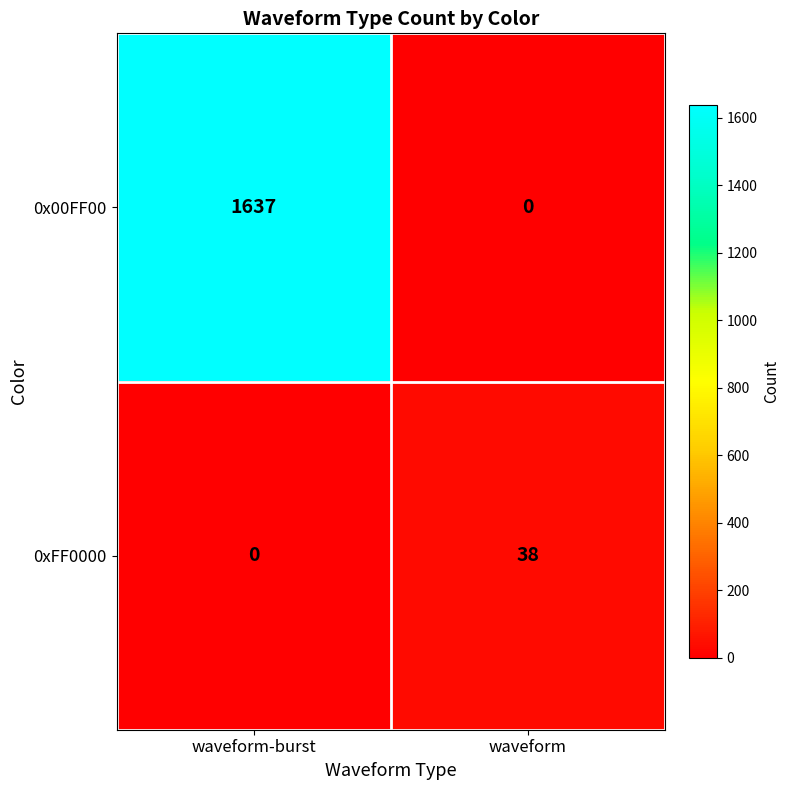

Reading left to right, transcribe all the data shown in this chart.

0x00FF00: waveform-burst=1637	waveform=0
0xFF0000: waveform-burst=0	waveform=38